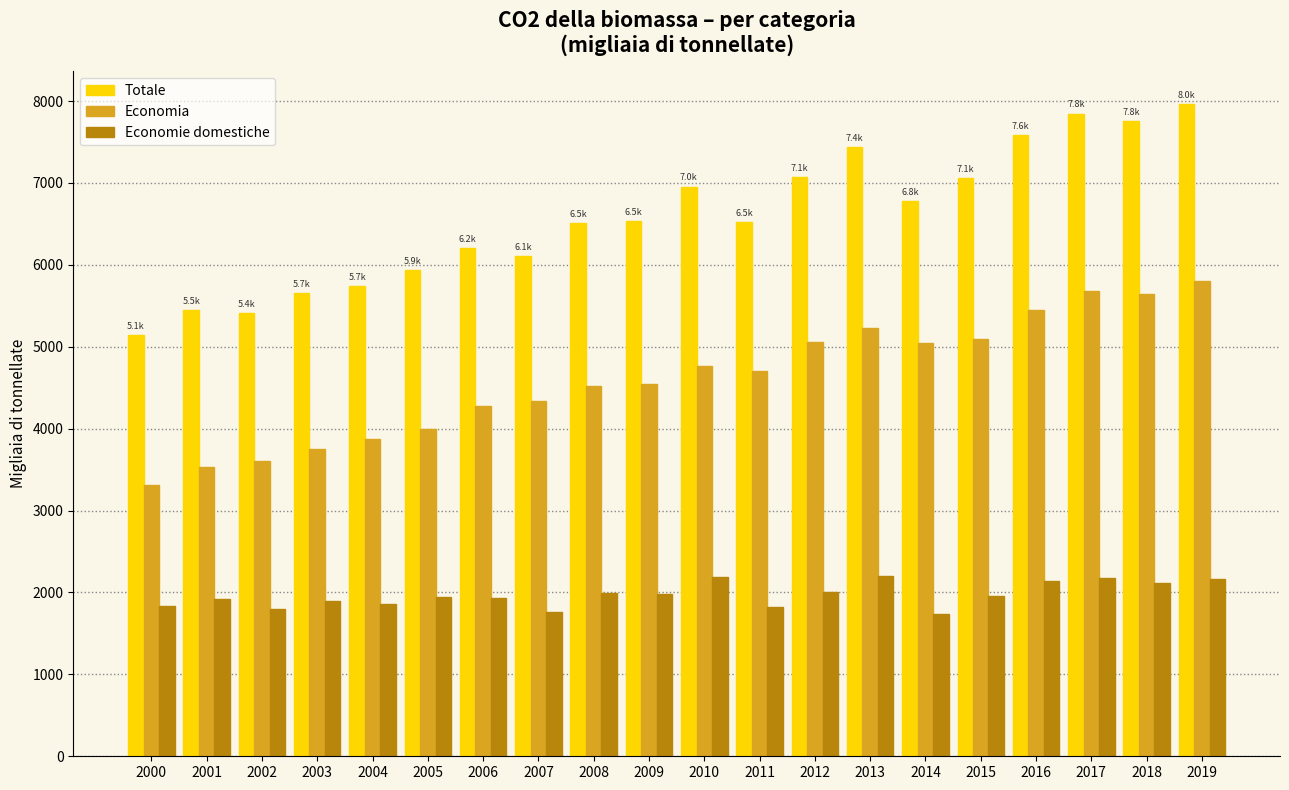

At how many categories does at least one series exceed 2650?

20